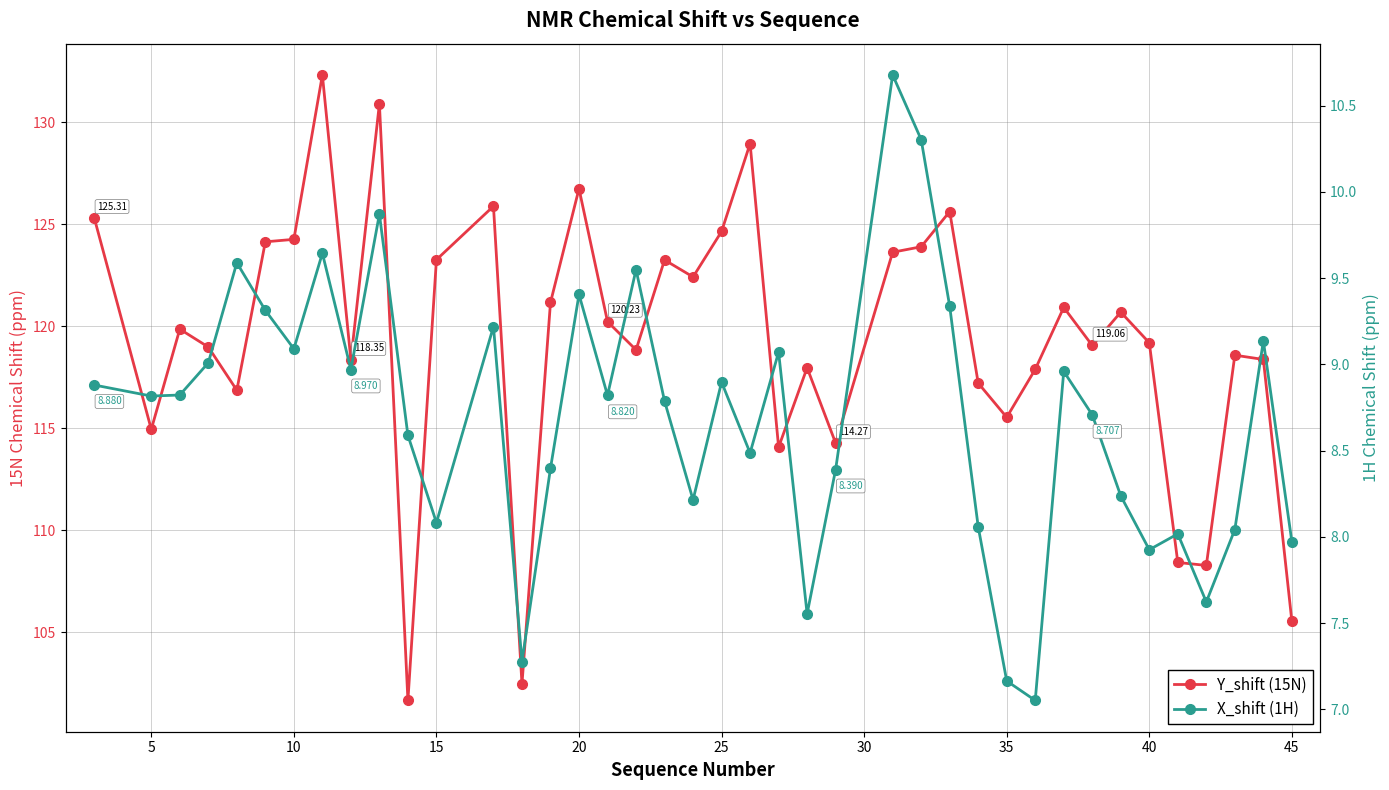

Reading left to right, transcribe all the data shown in this chart.

Y_shift (15N): 125.3	114.9	119.9	119.0	116.9	124.1	124.3	132.3	118.4	130.9	101.6	123.3	125.9	102.5	121.2	126.7	120.2	118.8	123.3	122.4	124.6	129.0	114.1	118.0	114.3	123.6	123.9	125.6	117.2	115.5	117.9	120.9	119.1	120.7	119.2	108.4	108.3	118.6	118.4	105.5
X_shift (1H): 8.9	8.8	8.8	9.0	9.6	9.3	9.1	9.6	9.0	9.9	8.6	8.1	9.2	7.3	8.4	9.4	8.8	9.5	8.8	8.2	8.9	8.5	9.1	7.6	8.4	10.7	10.3	9.3	8.1	7.2	7.1	9.0	8.7	8.2	7.9	8.0	7.6	8.0	9.1	8.0